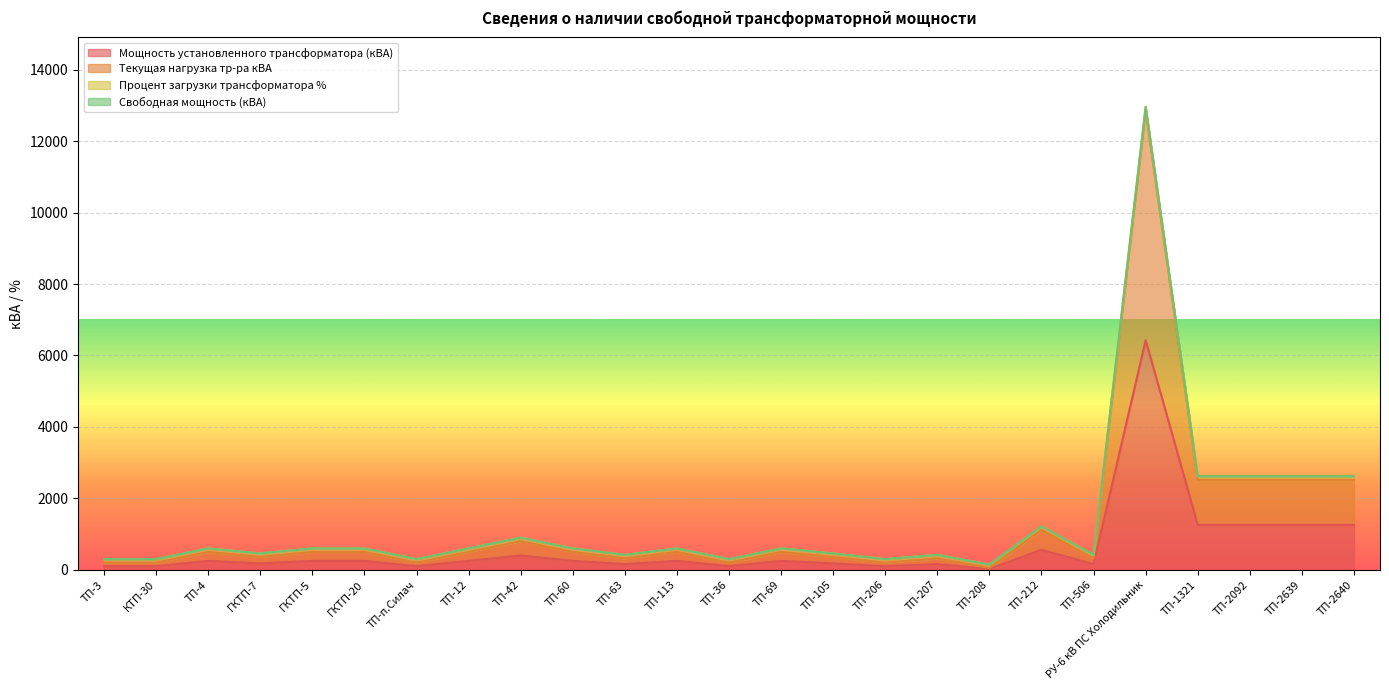

What is the sum of the Текущая нагрузка тр-ра кВА values at ТП-2639 and ТП-2092?

5040